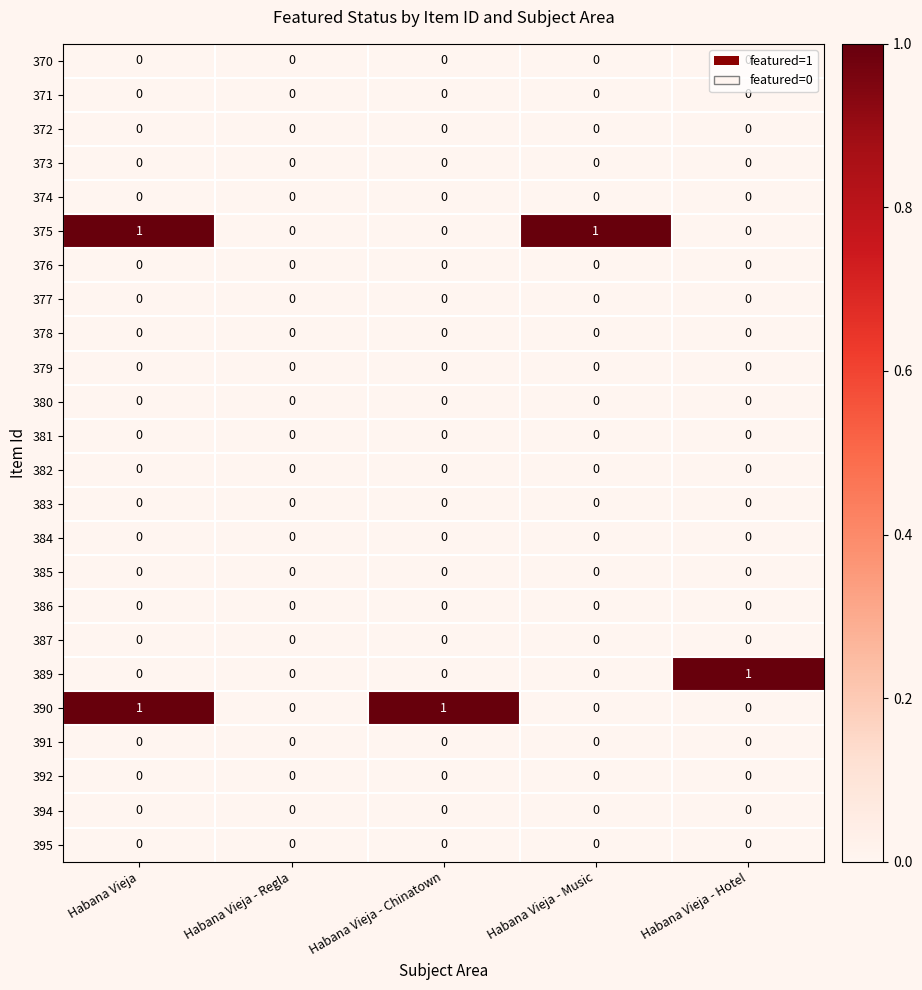

Which series changed the most between Habana Vieja - Regla and Habana Vieja - Chinatown?

390